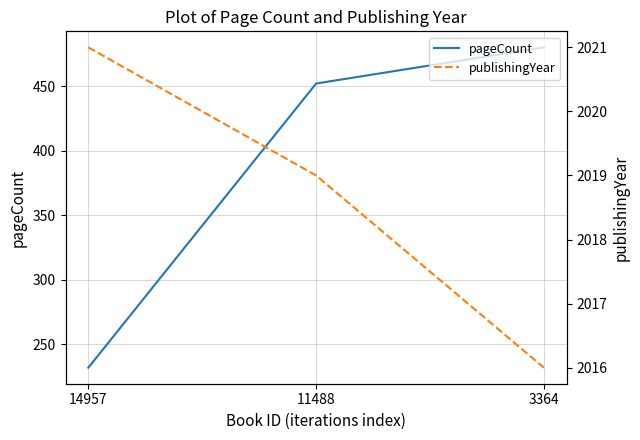

Does the chart display data point markers on the line(s)?

No